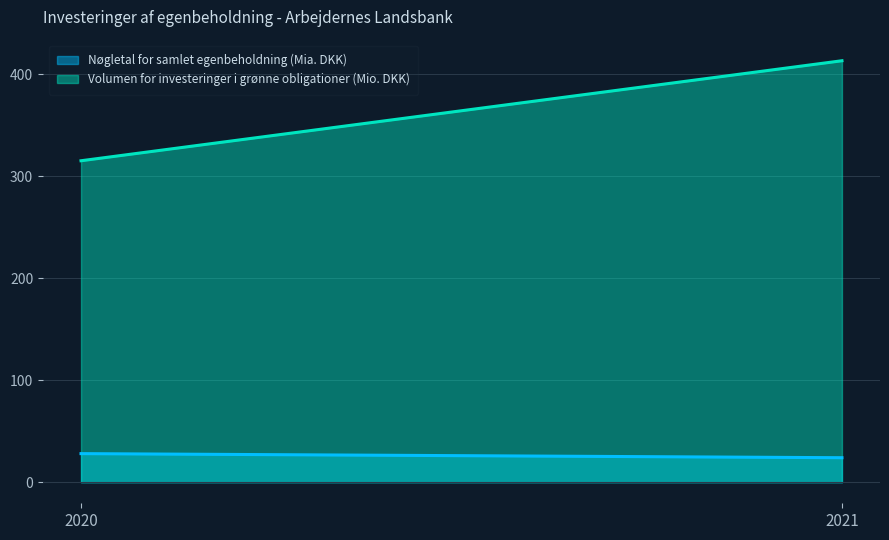

Rank the series by their average value, from lowest to highest.

Nøgletal for samlet egenbeholdning (Mia. DKK), Volumen for investeringer i grønne obligationer (Mio. DKK)